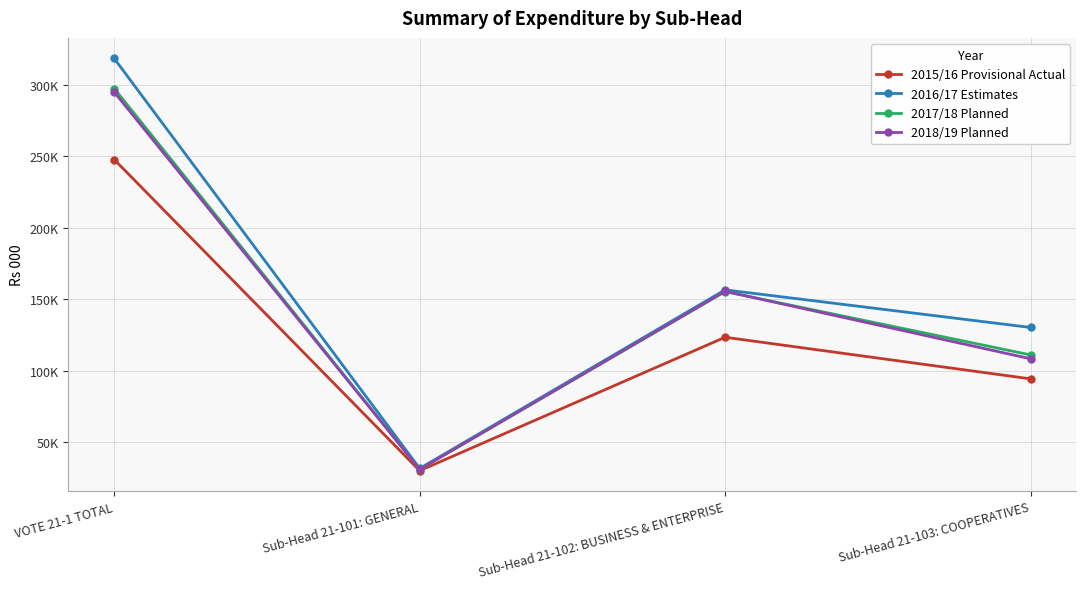

What position from the right is Sub-Head 21-101: GENERAL?

3